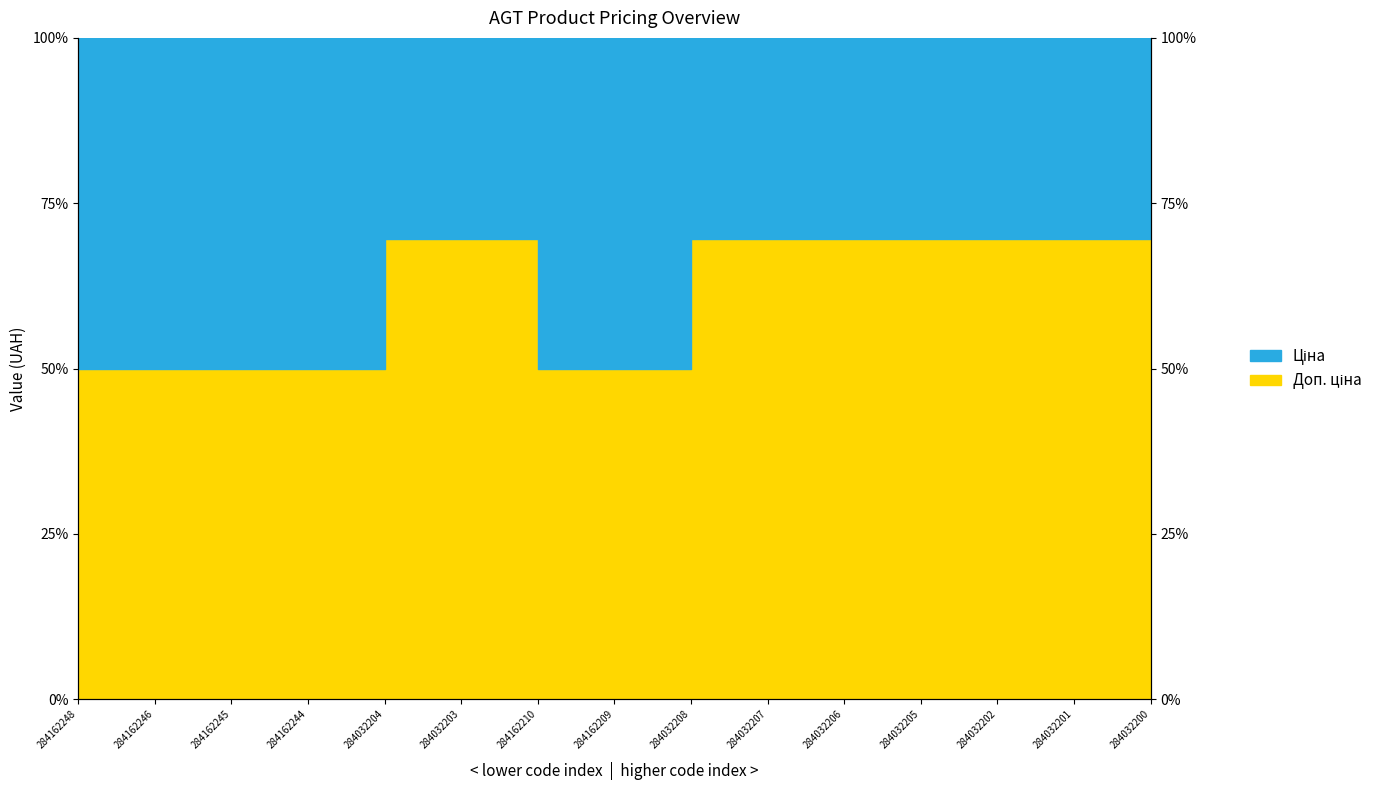

What is the sum of all Доп. ціна values?

573.4